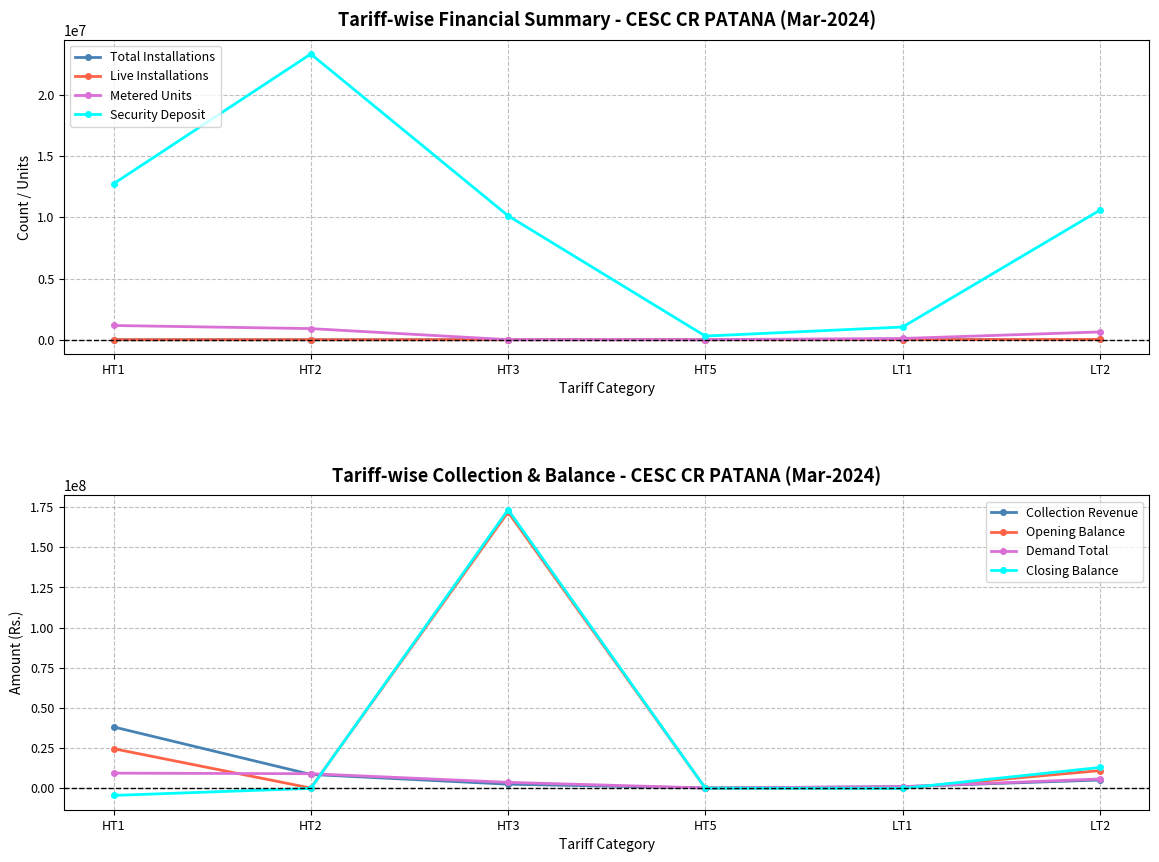

How many data points in Total Installations are less than 20?

3